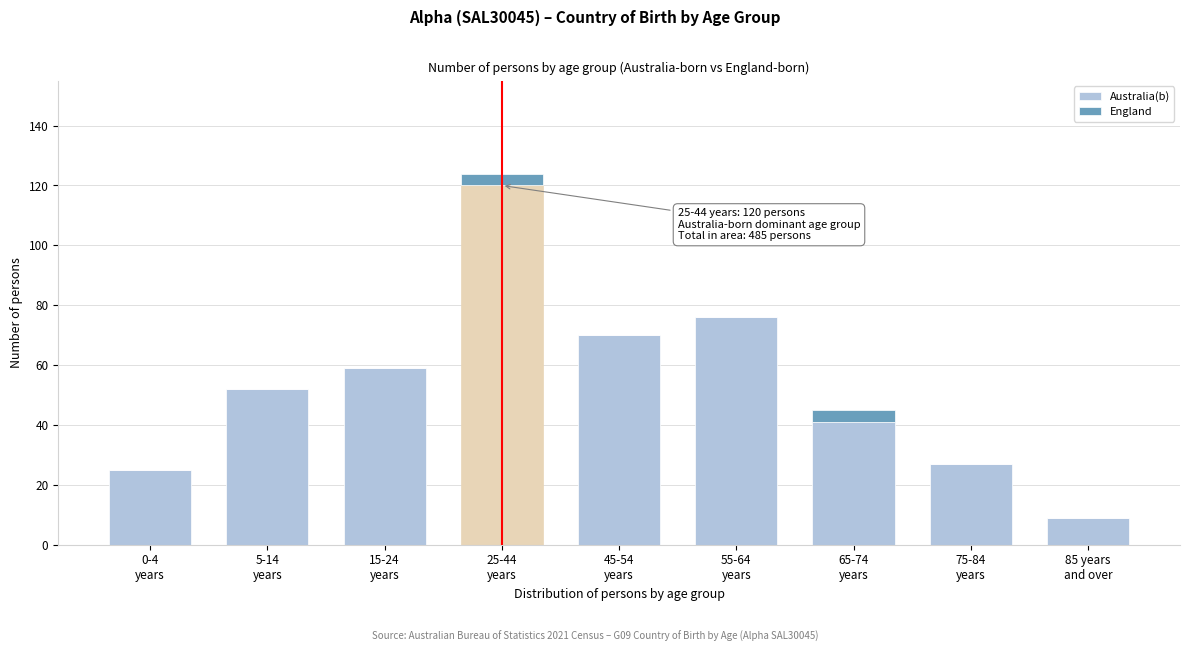

What is the highest value of the Australia(b) series?

120